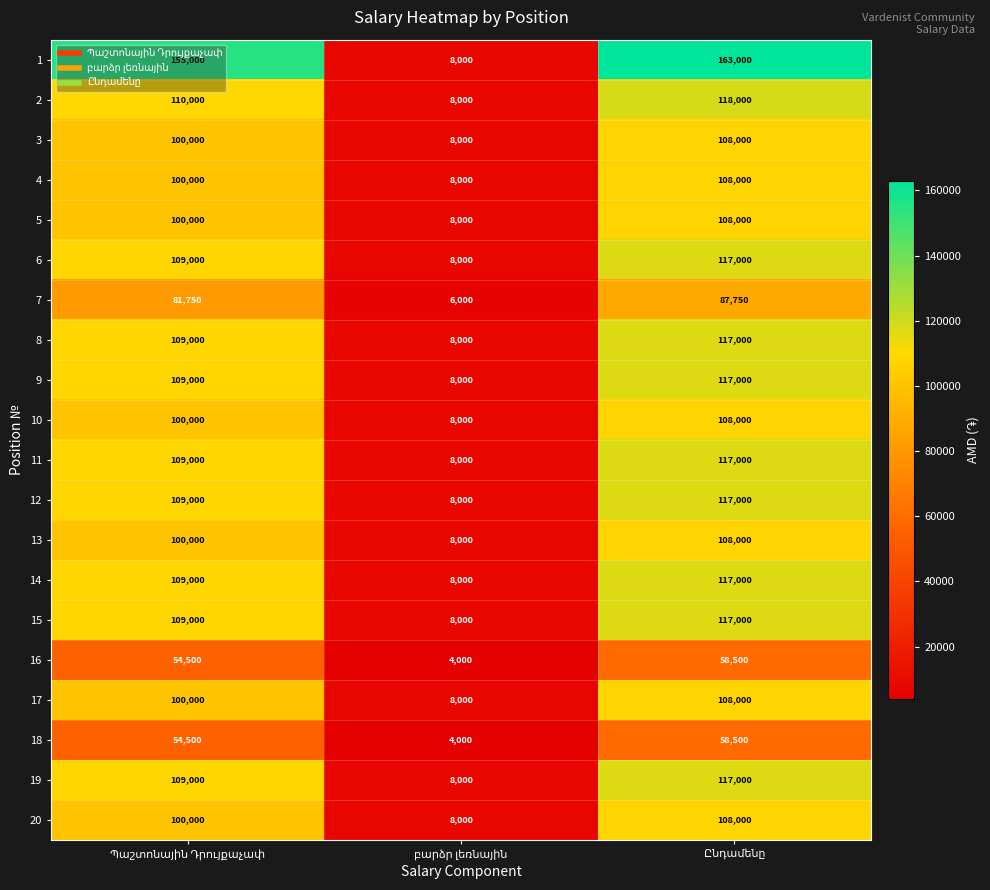

What is the sum of all 9 values?

234000